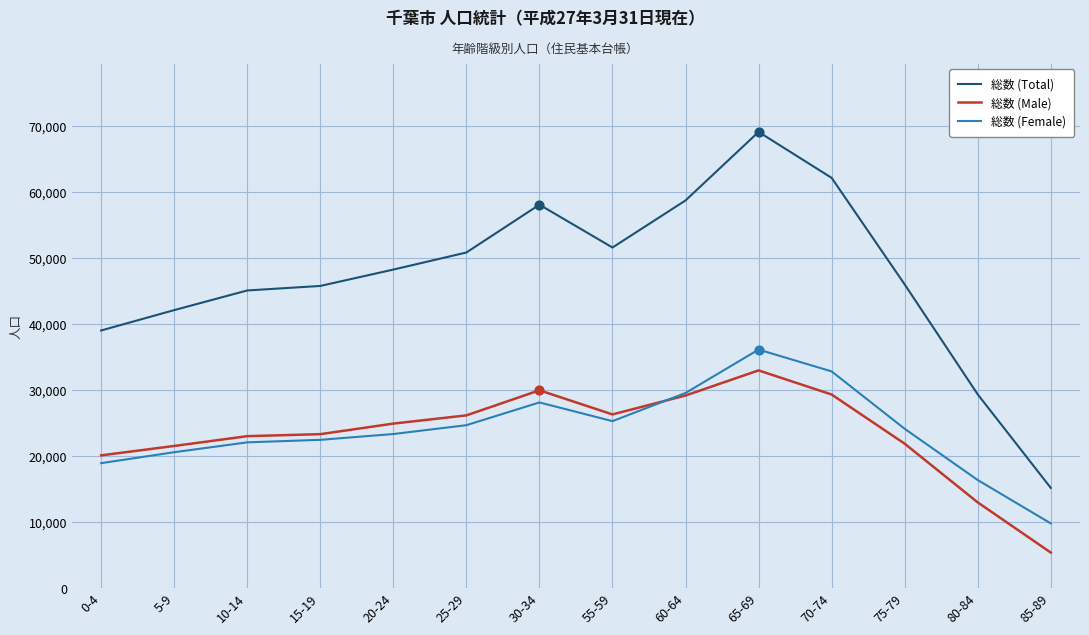

What is the total value across all series at 15-19?

91610